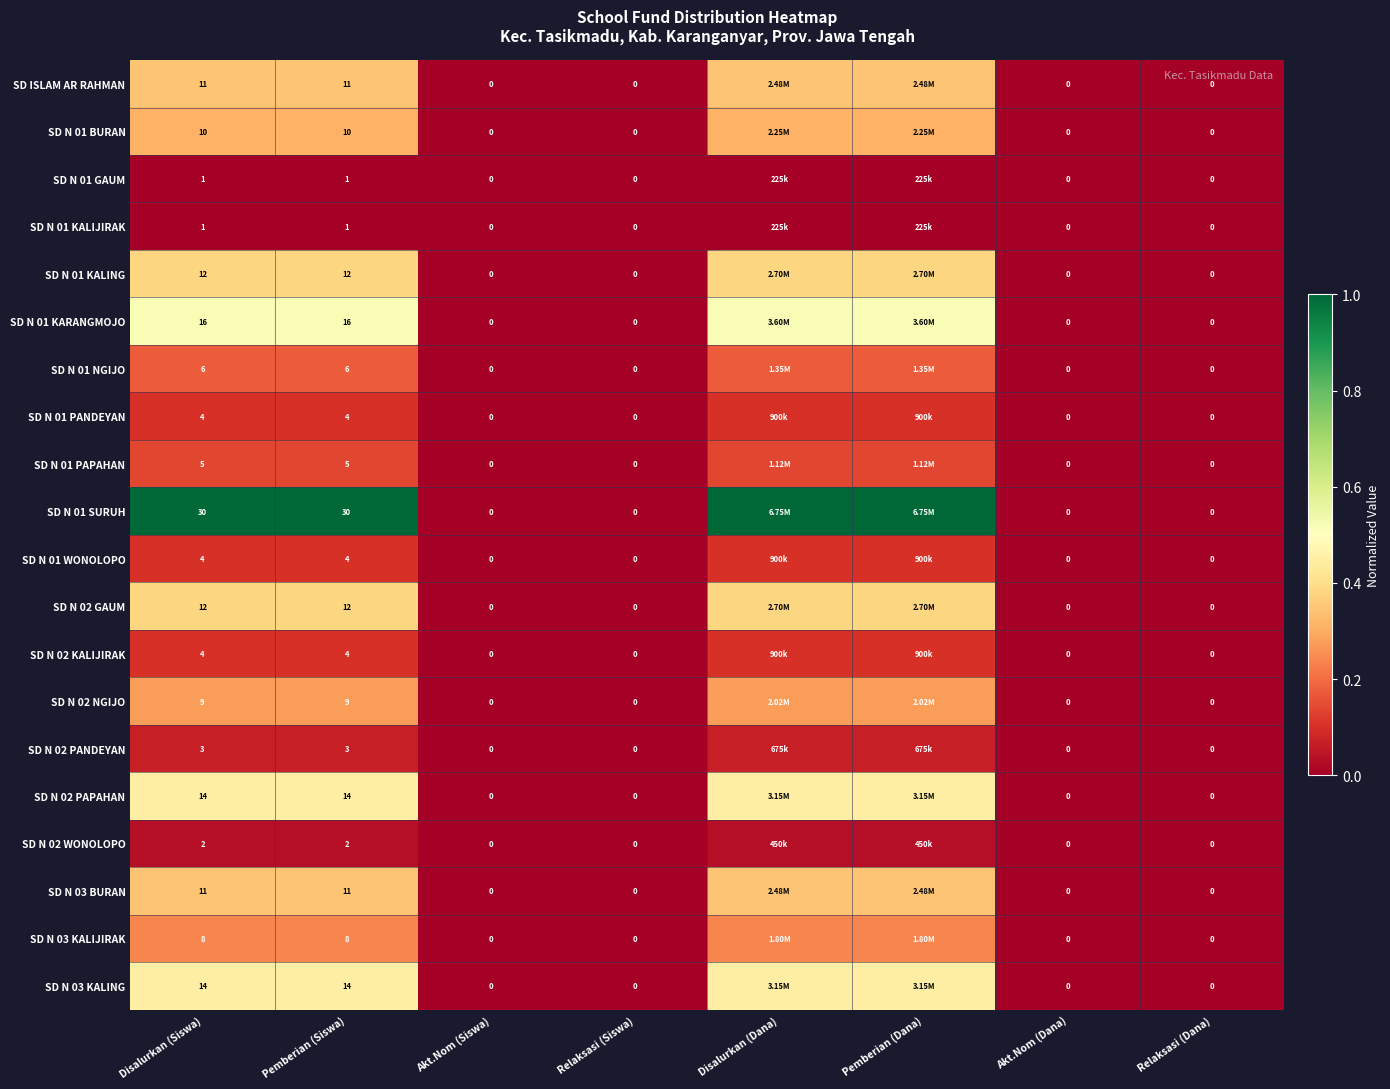

The value of SD N 01 KARANGMOJO at Pemberian (Siswa) is 0.9. True or false?

False